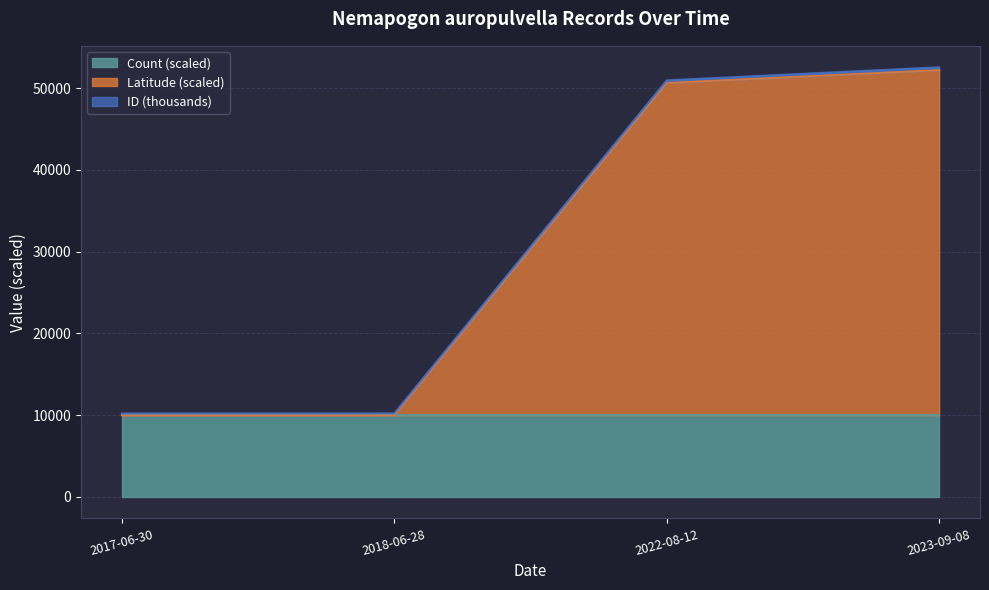

How many lines are shown in the chart?

3